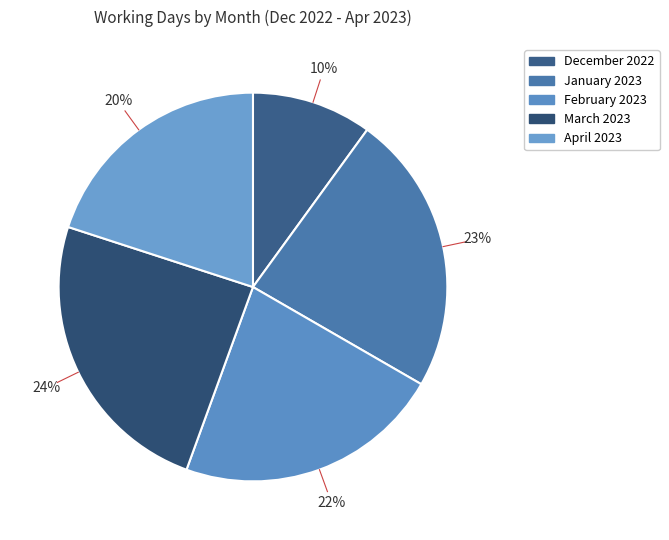

Rank the categories by value from lowest to highest.

December 2022, April 2023, February 2023, January 2023, March 2023